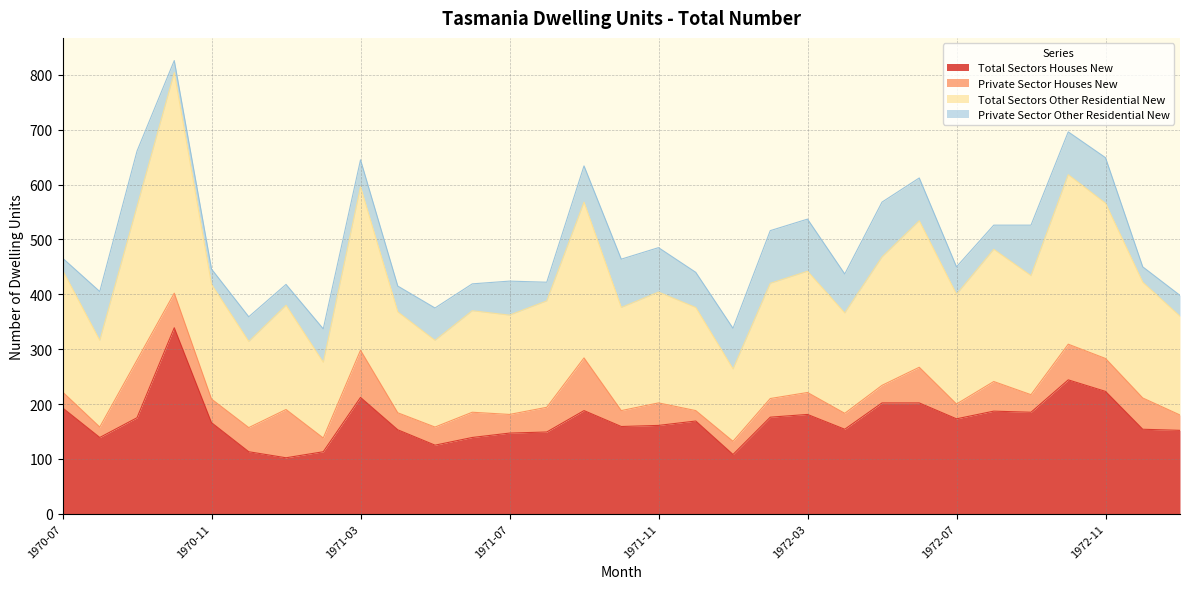

Does the chart display data point markers on the line(s)?

No